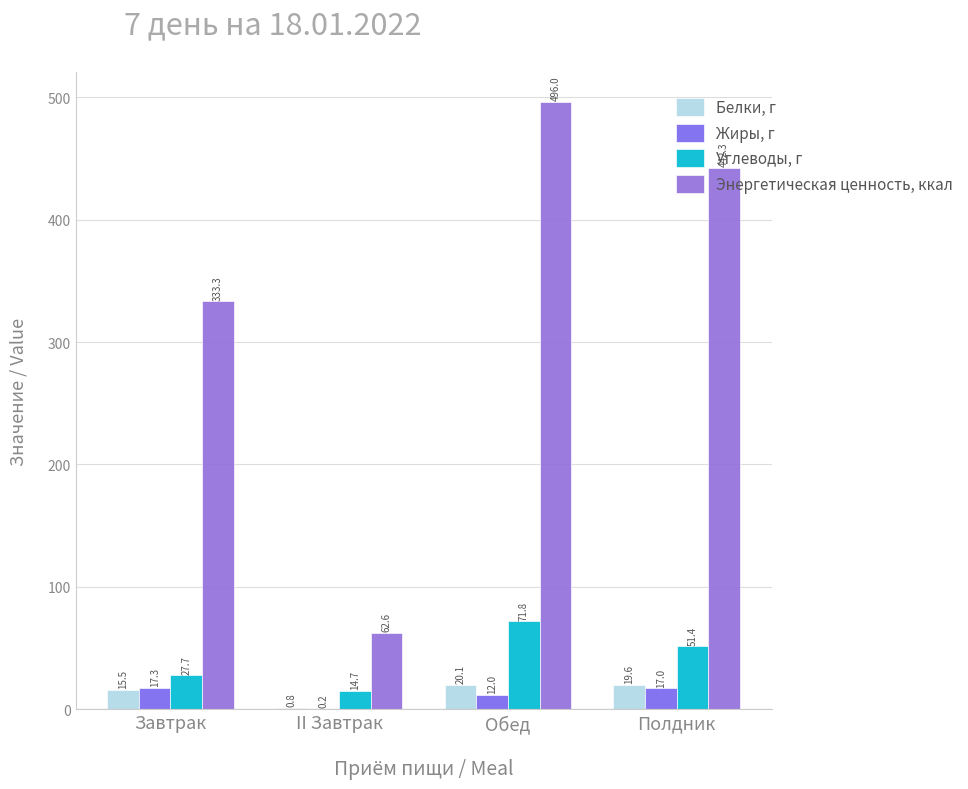

True or false: Углеводы, г has a value of 37.7 at Завтрак.

False